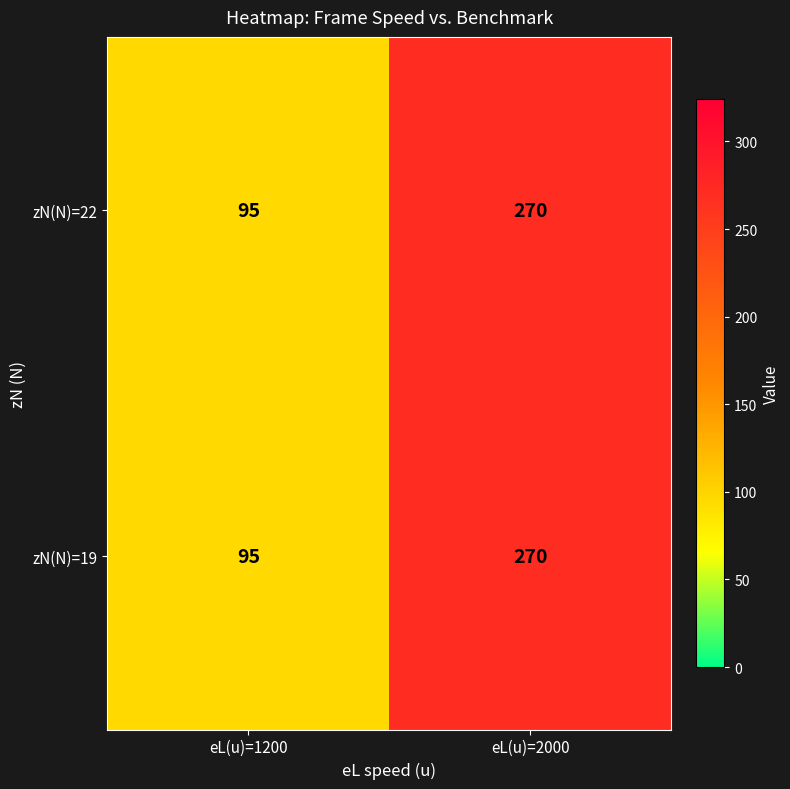

Which label corresponds to the smallest value in the chart?

eL(u)=1200